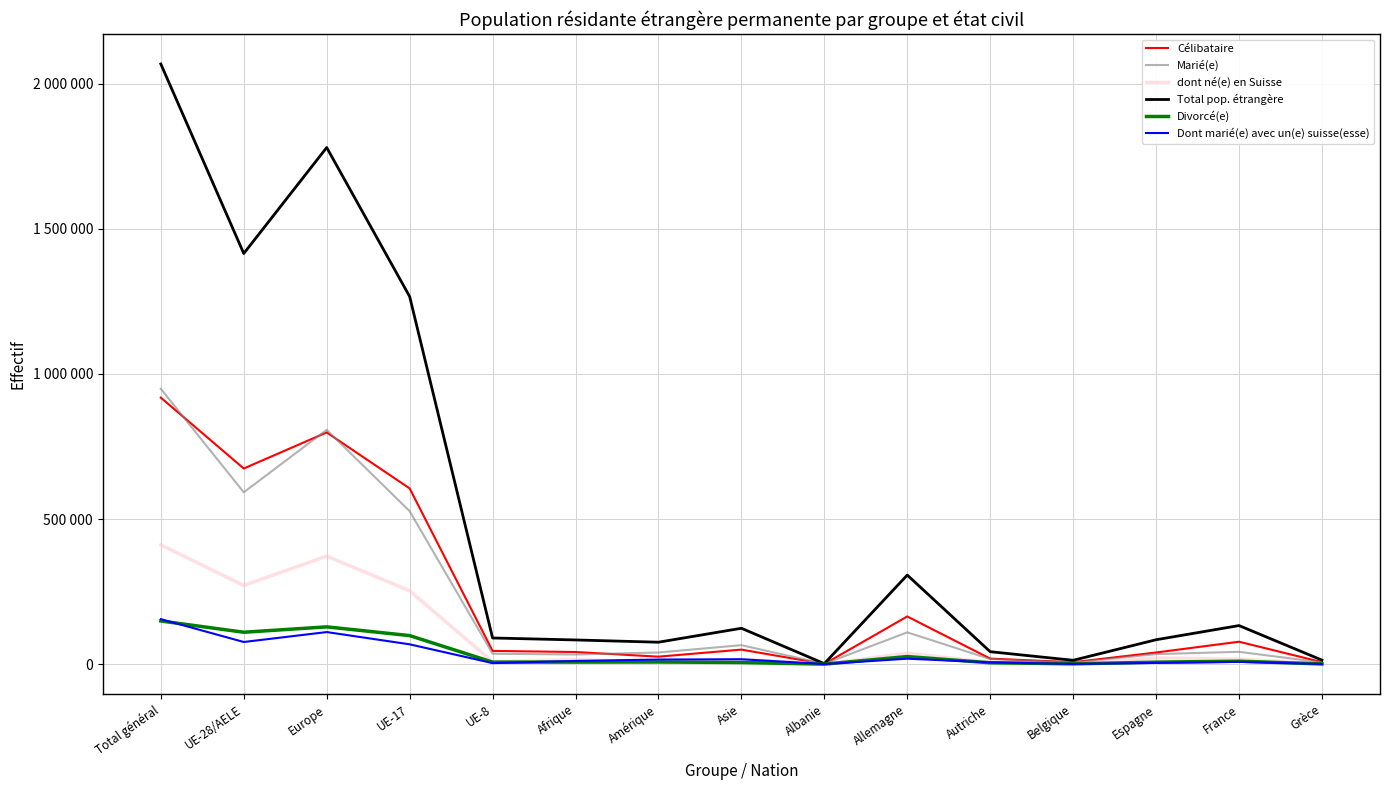

The dont né(e) en Suisse series shows 411033 at Total général. True or false?

True